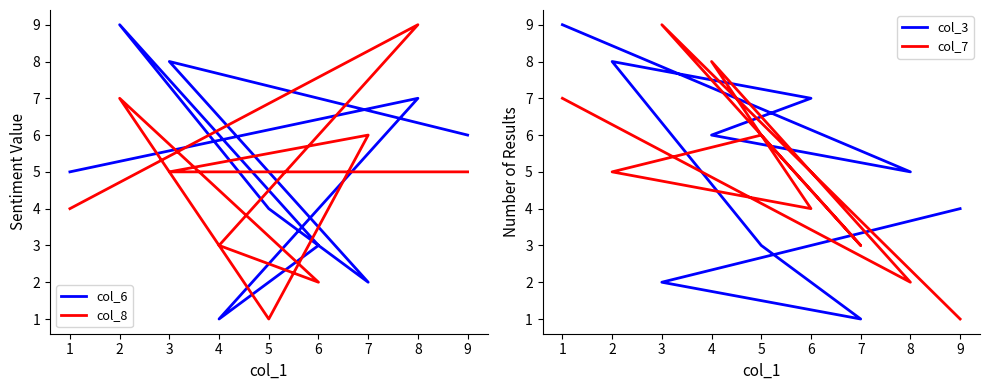

What is the average value of the col_3 series?

5